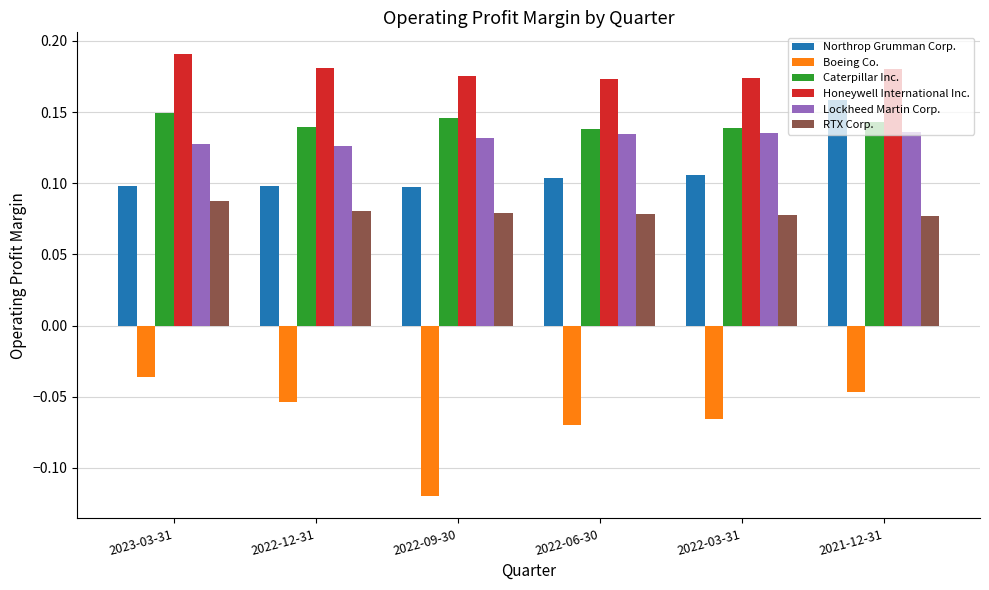

The value of Lockheed Martin Corp. at 2022-12-31 is 0.1. True or false?

True